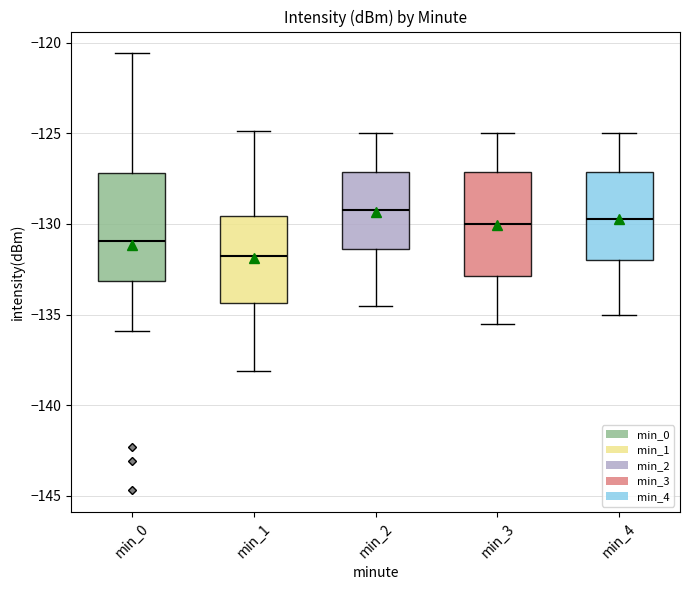

Reading left to right, transcribe this box plot: for each box, give where its median line is, the range the box spans, and where its two whiskers end, as read against the y-axis. The values are not printed on the chart, so give them approximately, as read against the axis.

min_0: median -131.0, box -133.0 to -127.0, whiskers -136.0 to -120.5
min_1: median -131.5, box -134.5 to -129.5, whiskers -138.0 to -125.0
min_2: median -129.0, box -131.5 to -127.0, whiskers -134.5 to -125.0
min_3: median -130.0, box -133.0 to -127.0, whiskers -135.5 to -125.0
min_4: median -129.5, box -132.0 to -127.0, whiskers -135.0 to -125.0